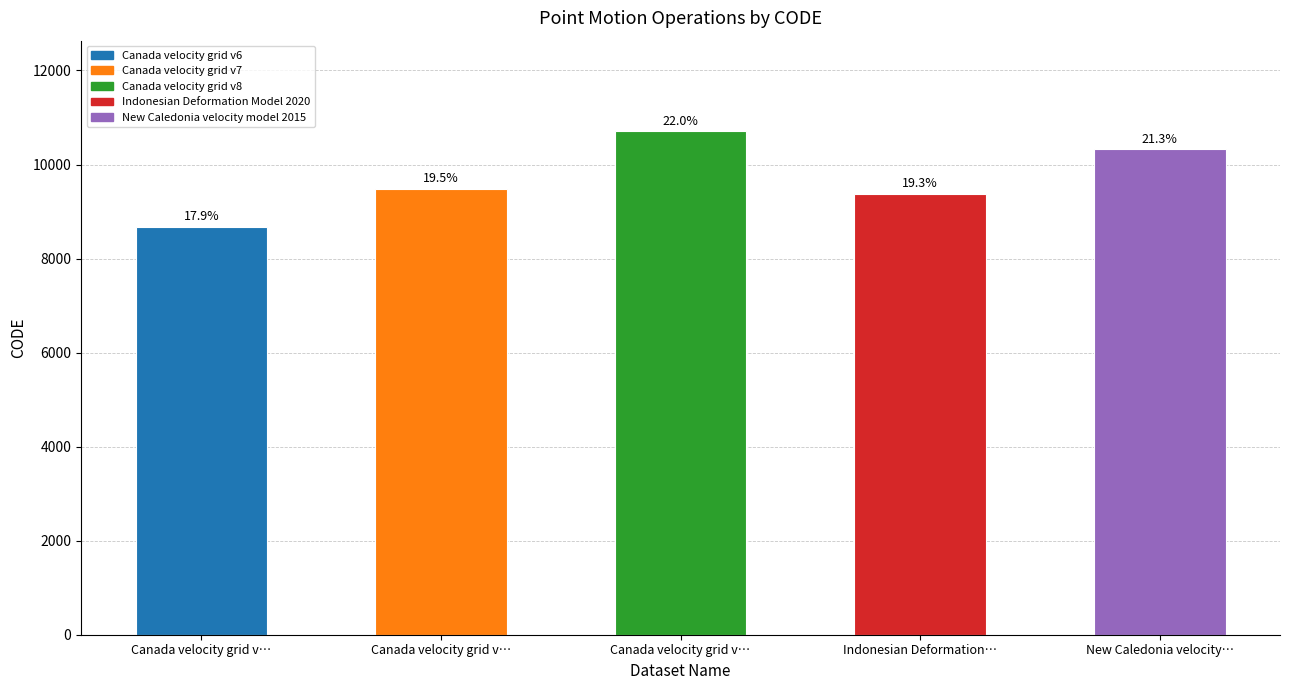

List the labels in order of value, smallest first.

Canada velocity grid v…, Indonesian Deformation…, Canada velocity grid v…, New Caledonia velocity…, Canada velocity grid v…